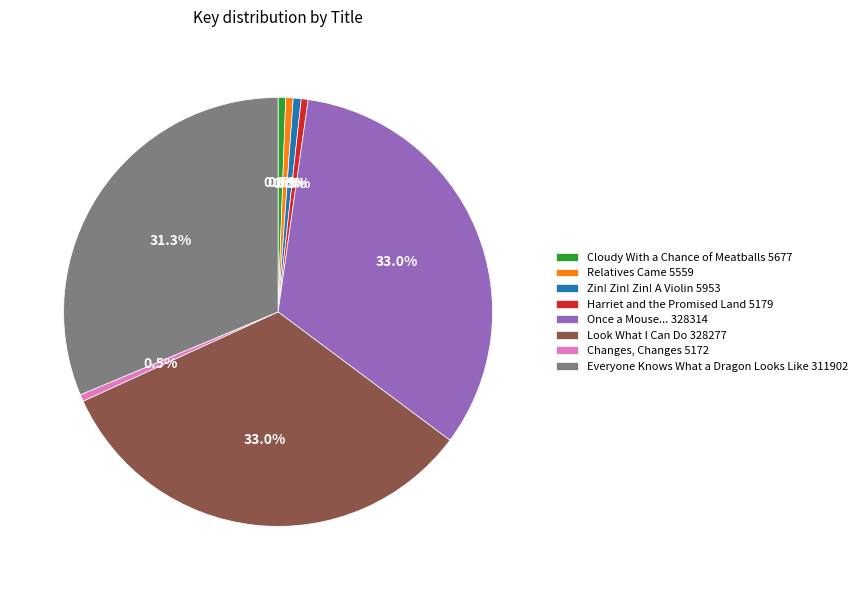

Is it true that Relatives Came is 11% of the pie?

False